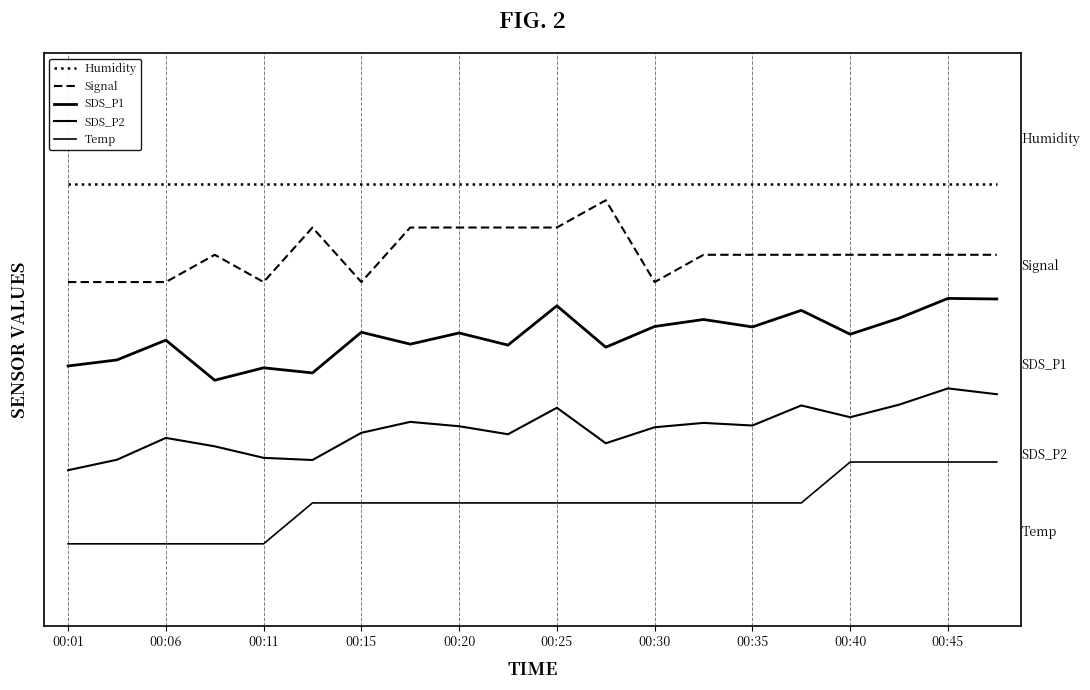

Does the chart have visible grid lines?

No